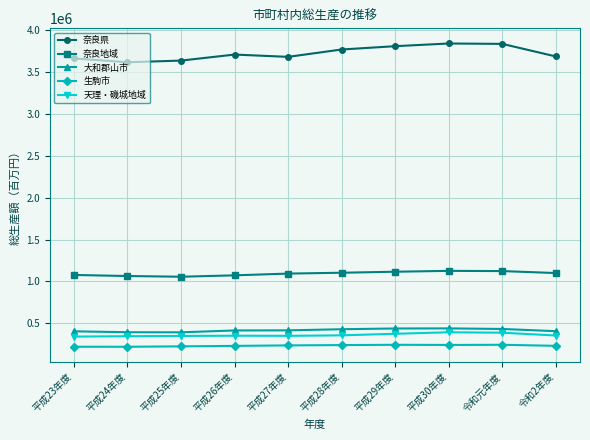

Is the value of 大和郡山市 at 平成25年度 greater than the value of 奈良県 at 平成29年度?

No